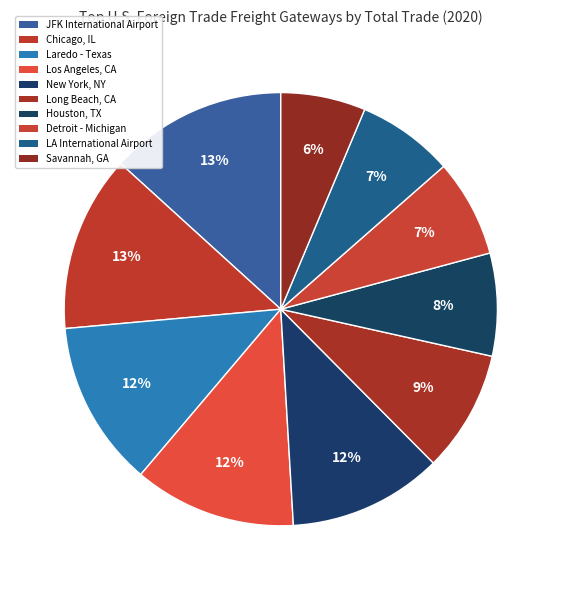

What percentage is NOT represented by Chicago, IL?

86.8%